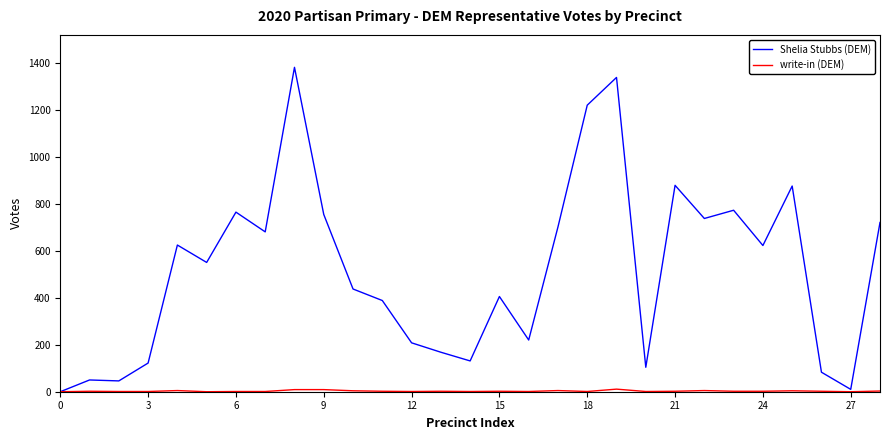

Which series has the largest total across all categories?

Shelia Stubbs (DEM)